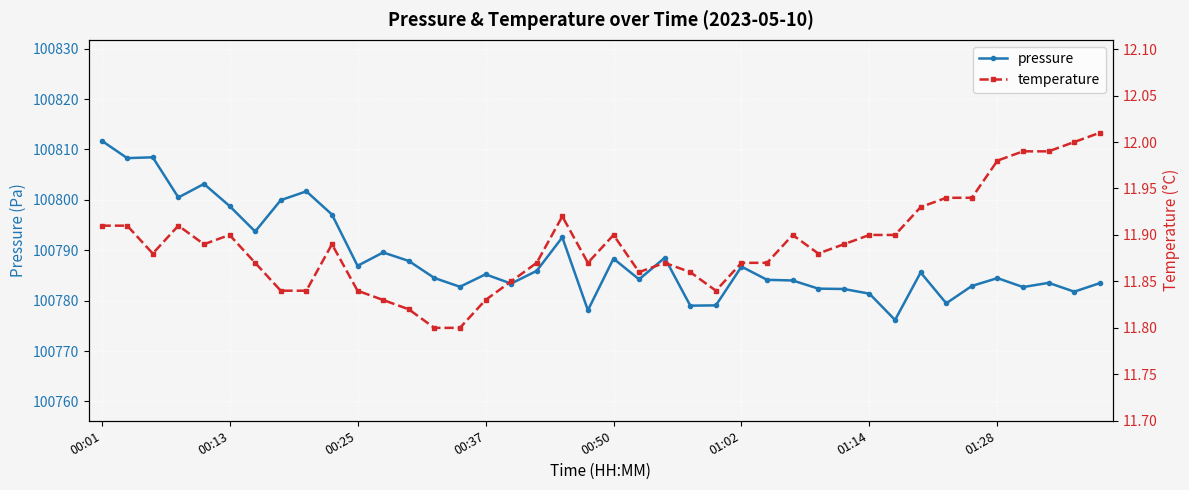

True or false: pressure has more than 1 points higher than both neighbors.

True